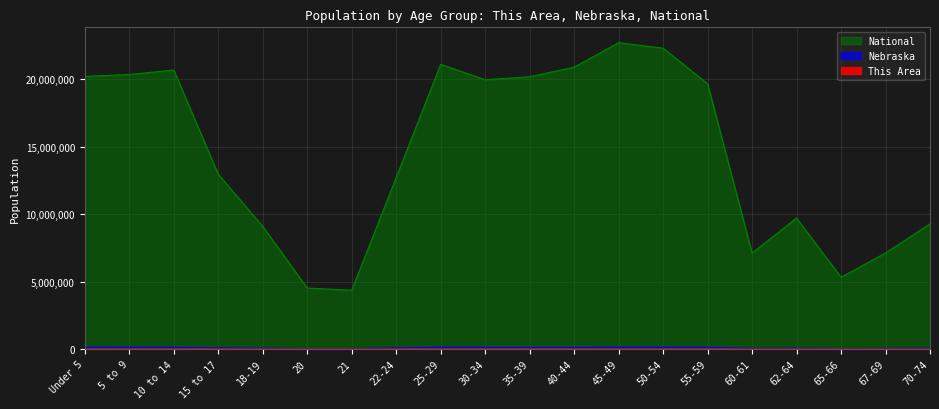

Is the value of Nebraska at 62-64 greater than the value of National at 67-69?

No